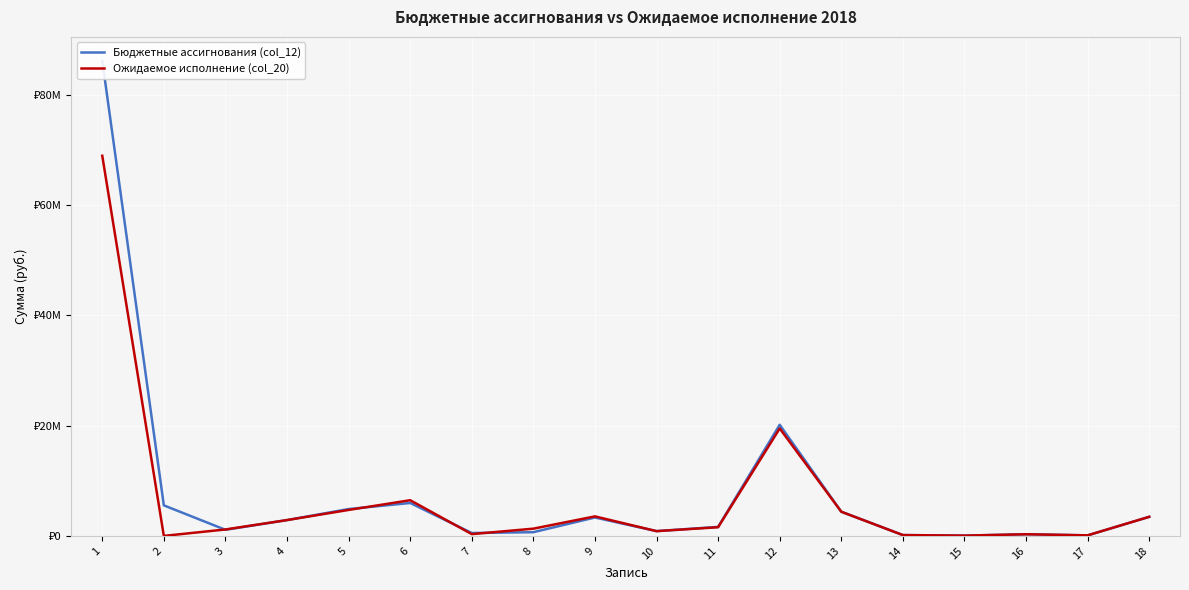

At how many categories does at least one series exceed 47926366?

1